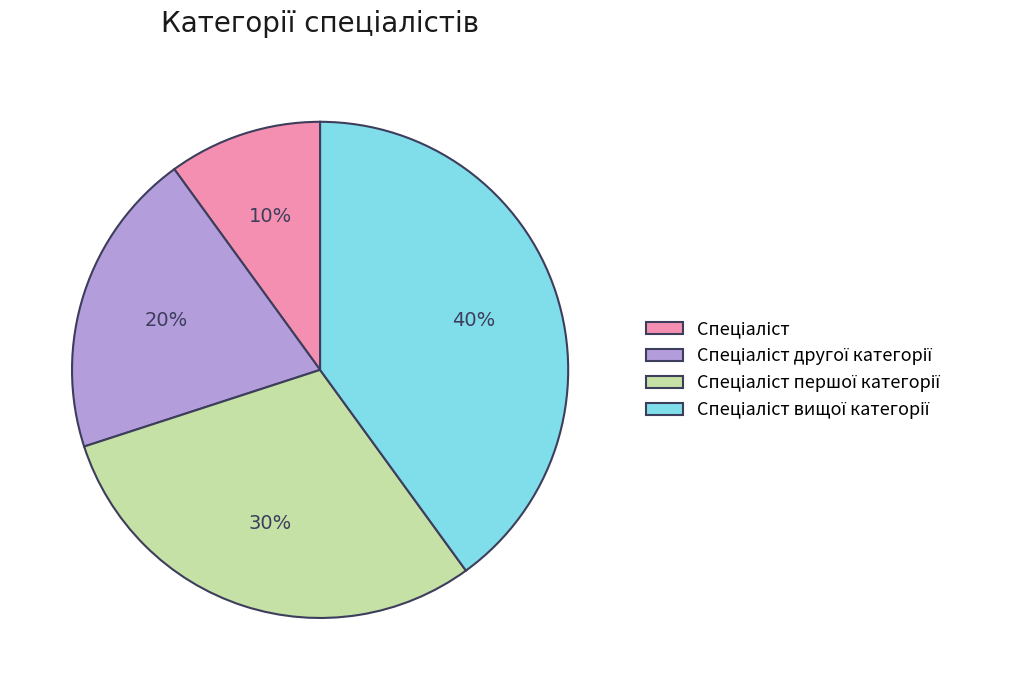

Does any single category account for the majority?

No